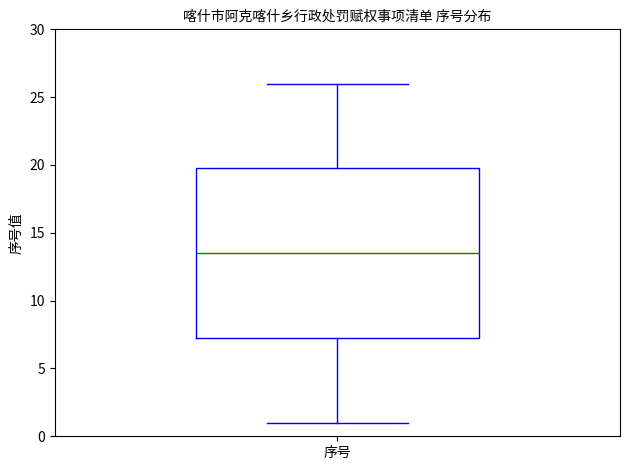

Read this box plot against the y-axis: the position of the median line, the range covered by the box, and the ends of both whiskers. The values are not printed on the chart, so give them approximately, as read against the axis.

median 13.5, box 7.5 to 20.0, whiskers 1.0 to 26.0